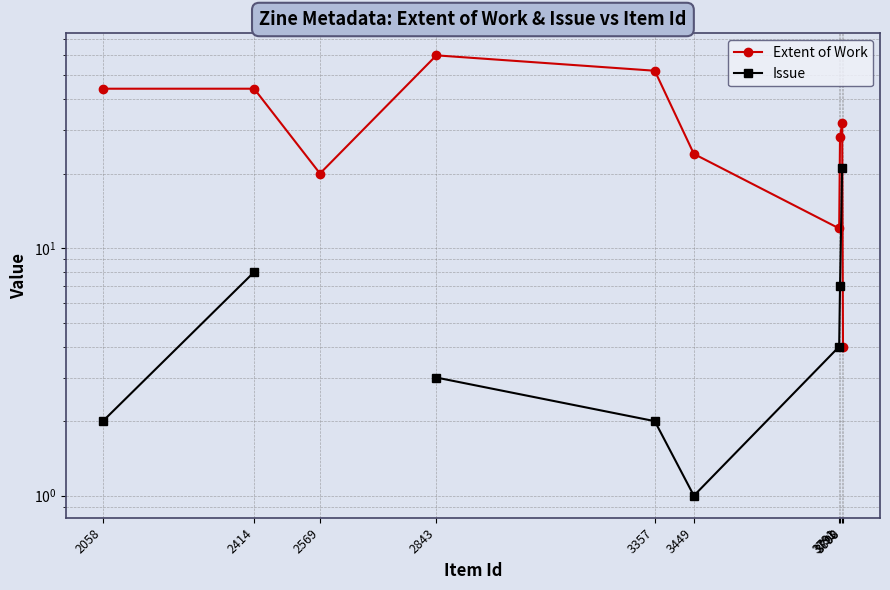

True or false: Issue and Extent of Work intersect in this chart.

False